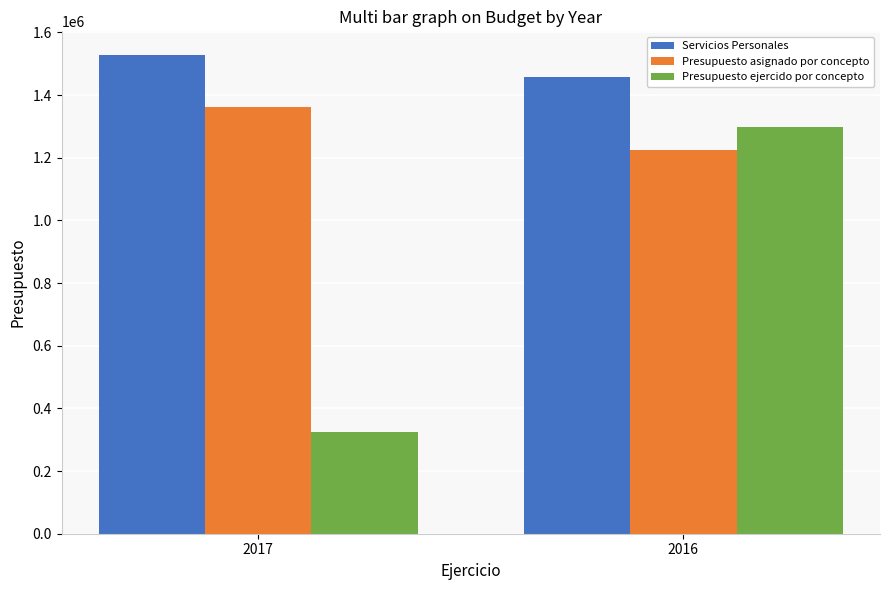

Which series changed the most between 2017 and 2016?

Presupuesto ejercido por concepto